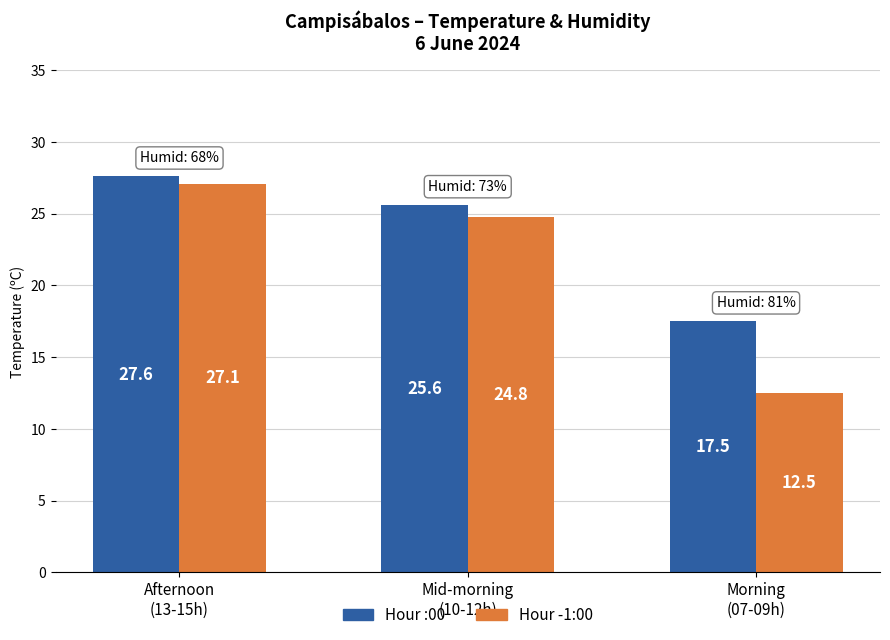

List the series in order of their overall mean, highest first.

Hour :00, Hour -1:00